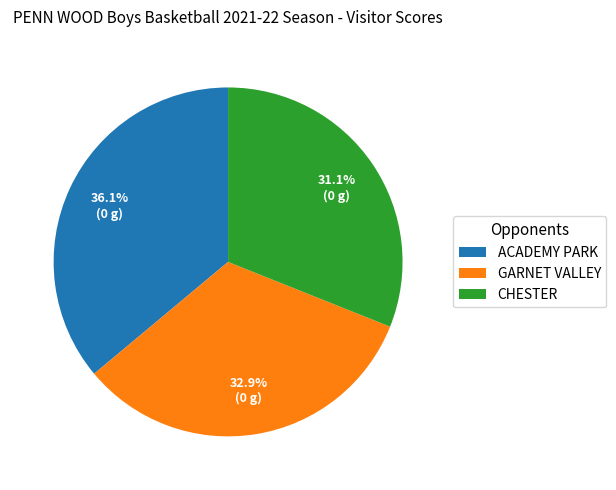

Which slice is the largest?

ACADEMY PARK